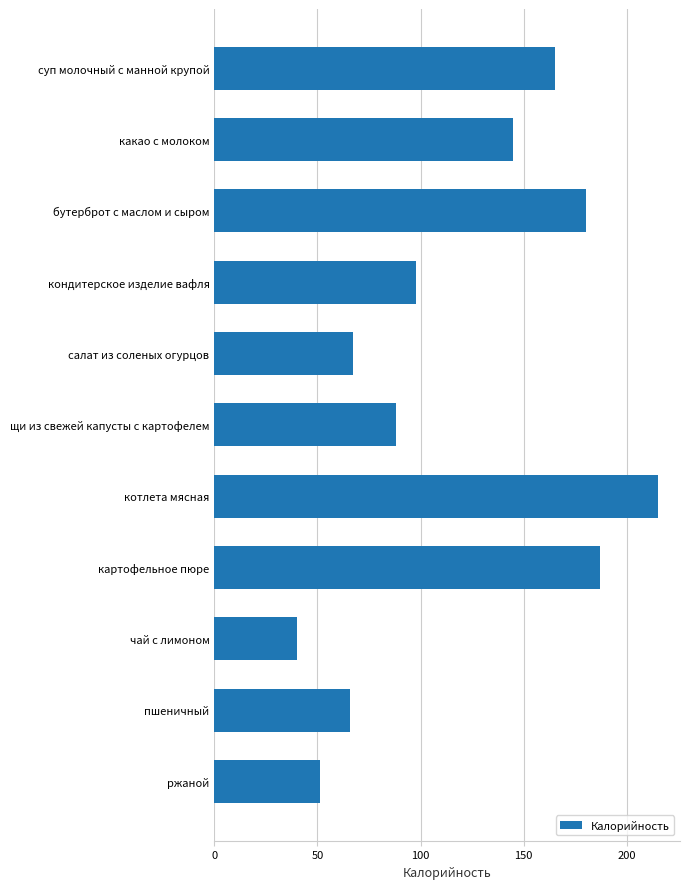

What is the sum of all values?

1302